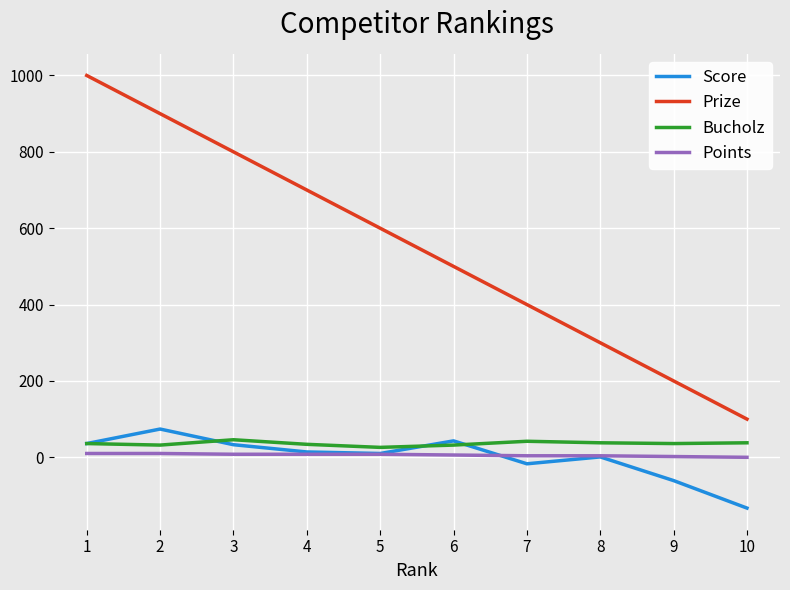

True or false: Score has more than 0 points higher than both neighbors.

True